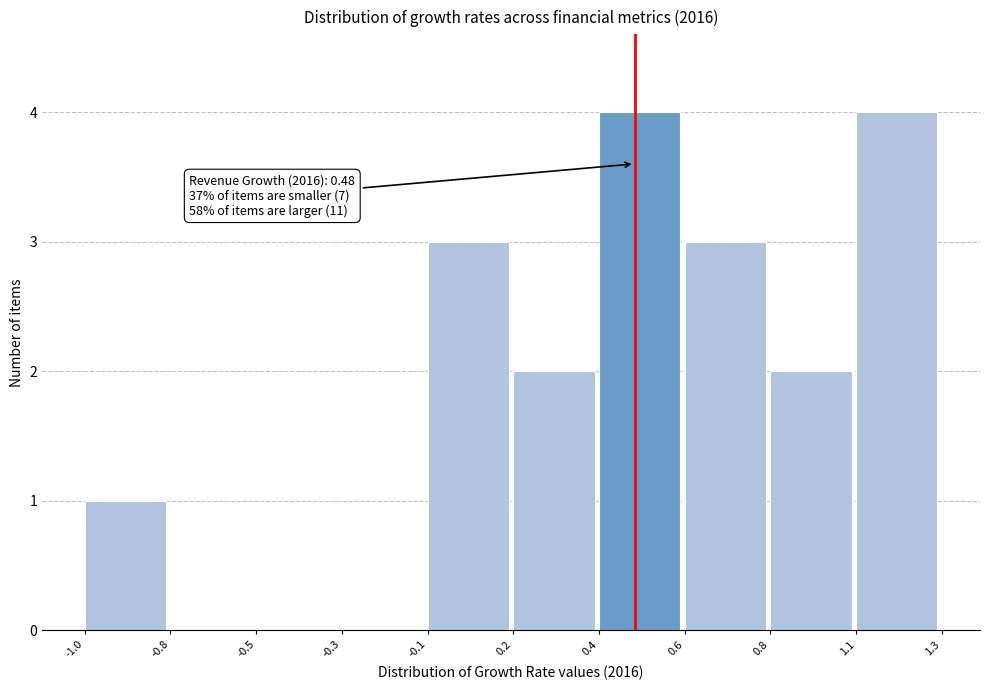

Reading left to right, extract all data points from this chart.

-1.0=1	-0.8=0	-0.5=0	-0.3=0	-0.1=3	0.2=2	0.4=4	0.6=3	0.8=2	1.1=4